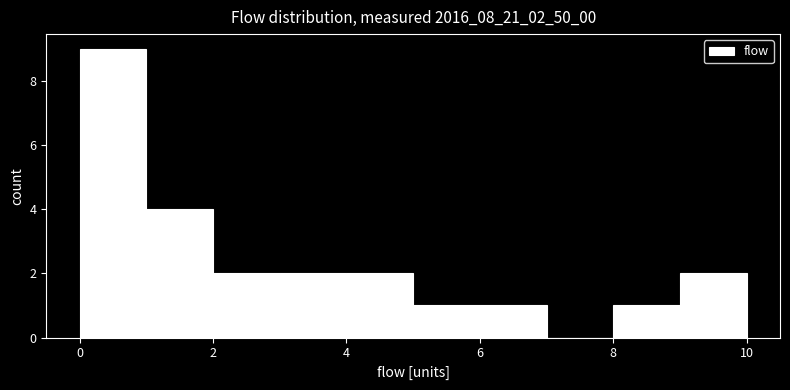

How tall is the bar that spans 3 to 4 on the x-axis? The values are not printed on the chart, so give them approximately, as read against the axis.

2